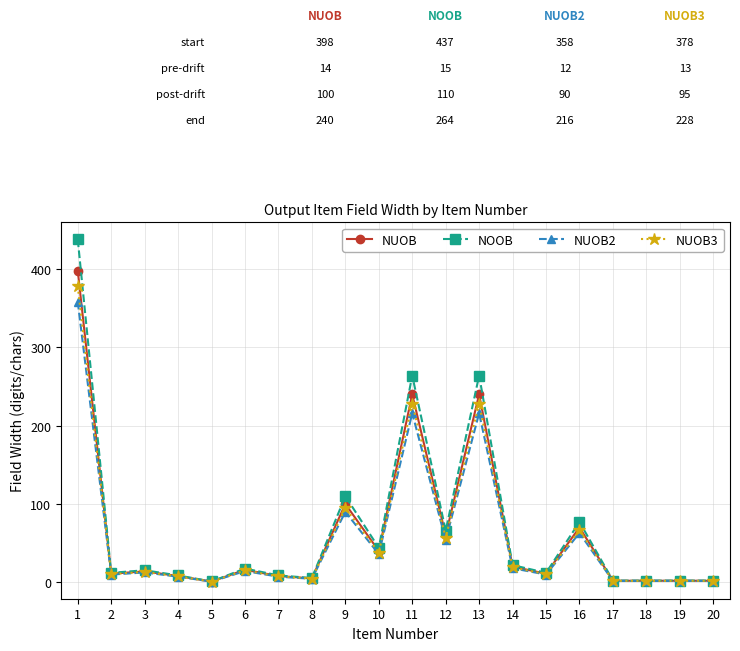

How many lines are shown in the chart?

4